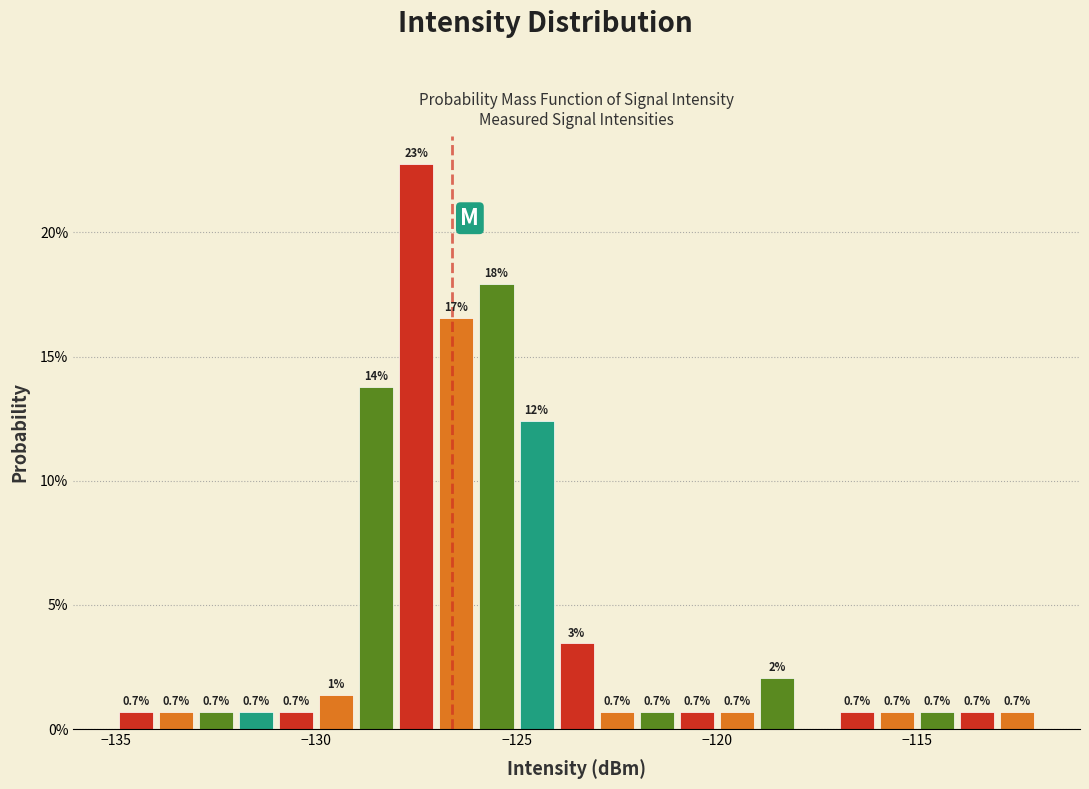

Around what value on the x-axis is the tallest bar? Give the approximate position of its centre, as read against the axis.

-127.5